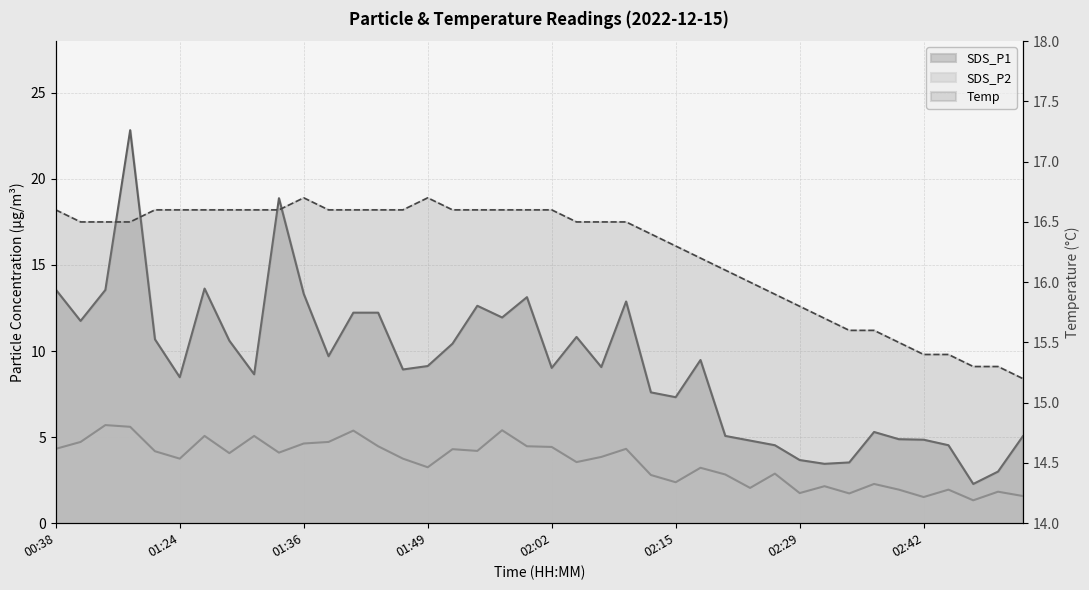

Rank the series at 00:38 from lowest to highest value.

SDS_P2, SDS_P1, Temp